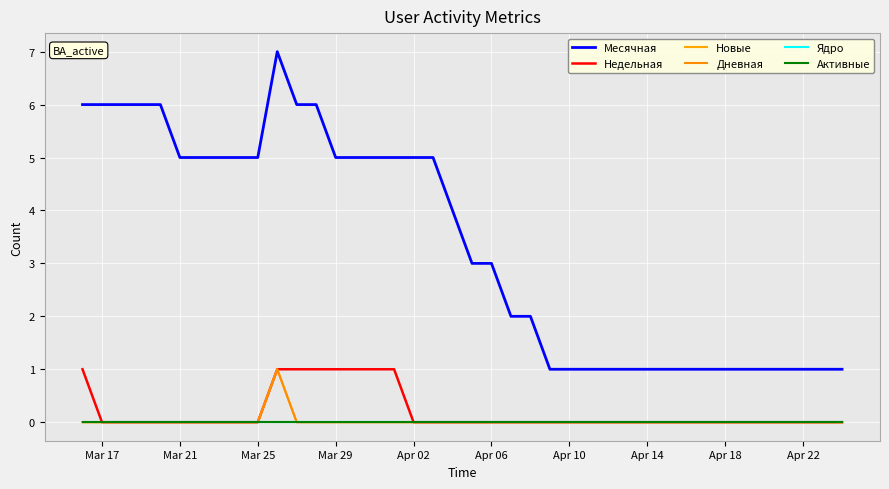

Is this an area chart (filled region under the line)?

No